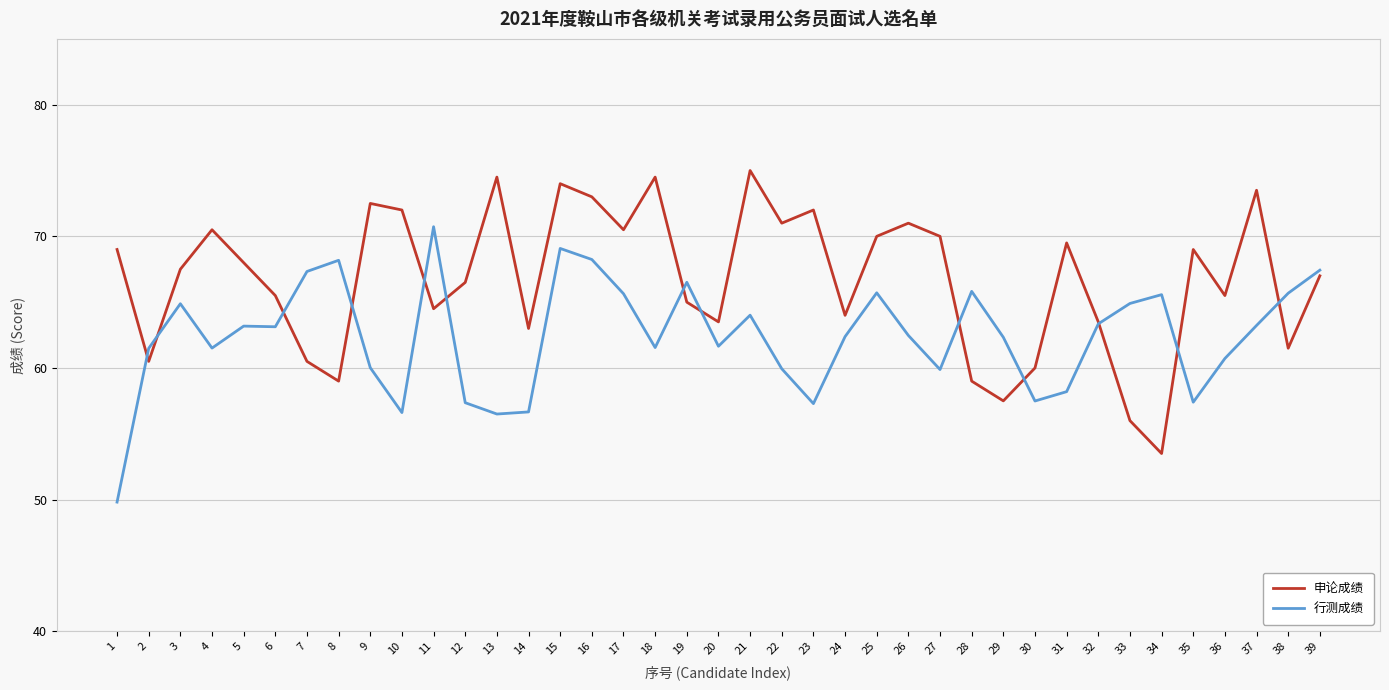

True or false: 行测成绩 has a value of 69.1 at 15.

True